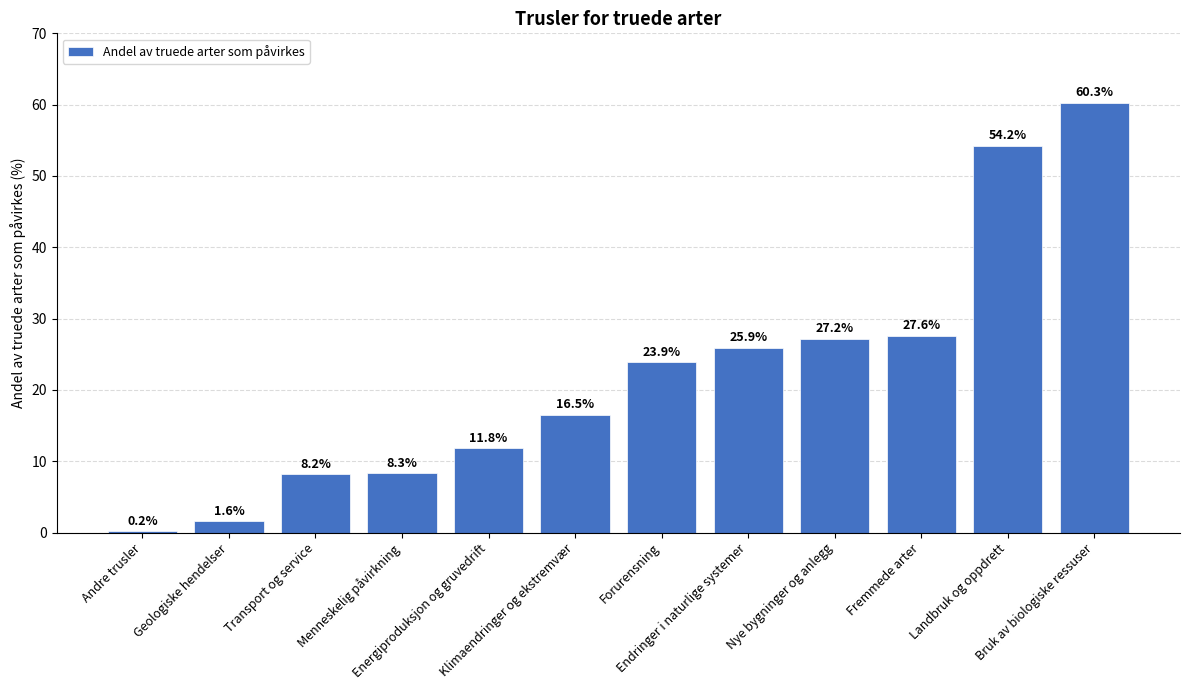

What is the sum of all values?

265.7